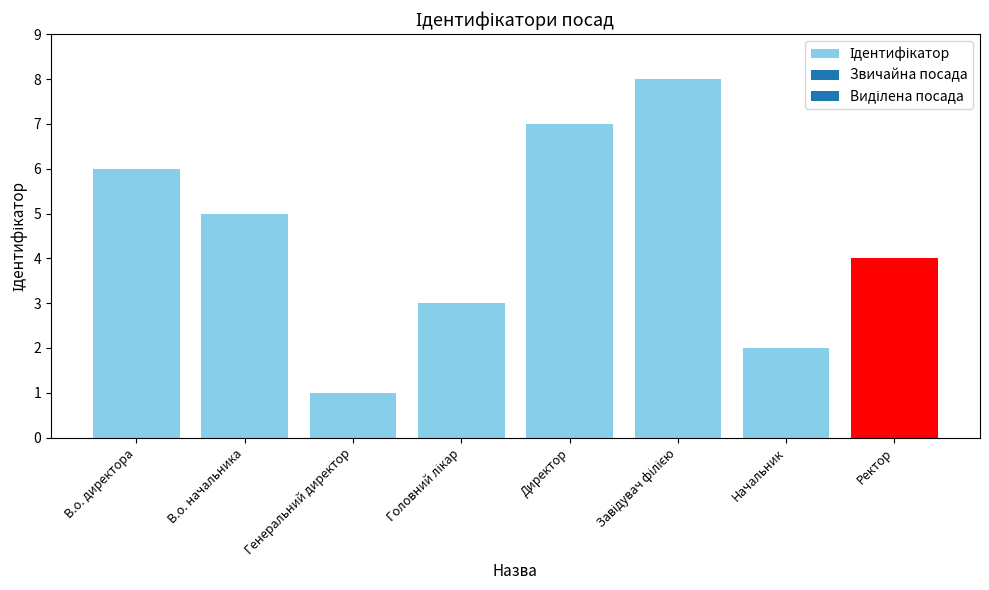

What is the sum of all values?

36